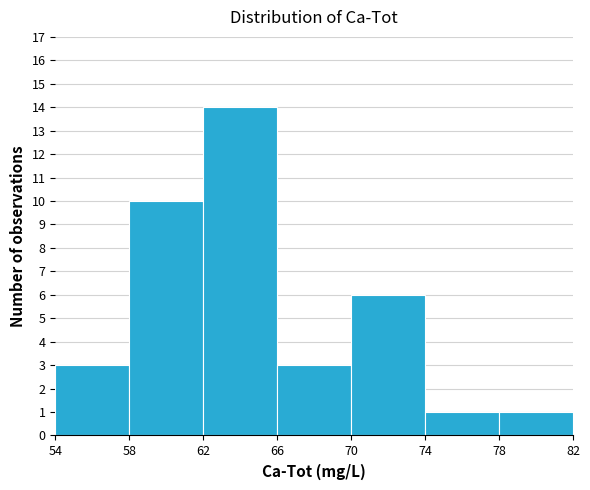

Over which range of the x-axis is the bar tallest?

62 to 66